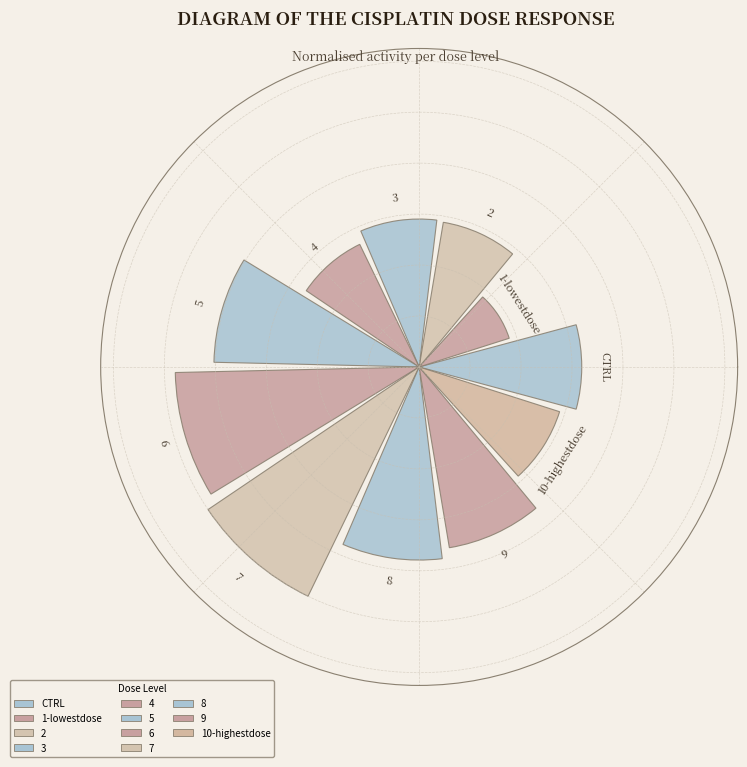

Does the chart contain any negative values?

No